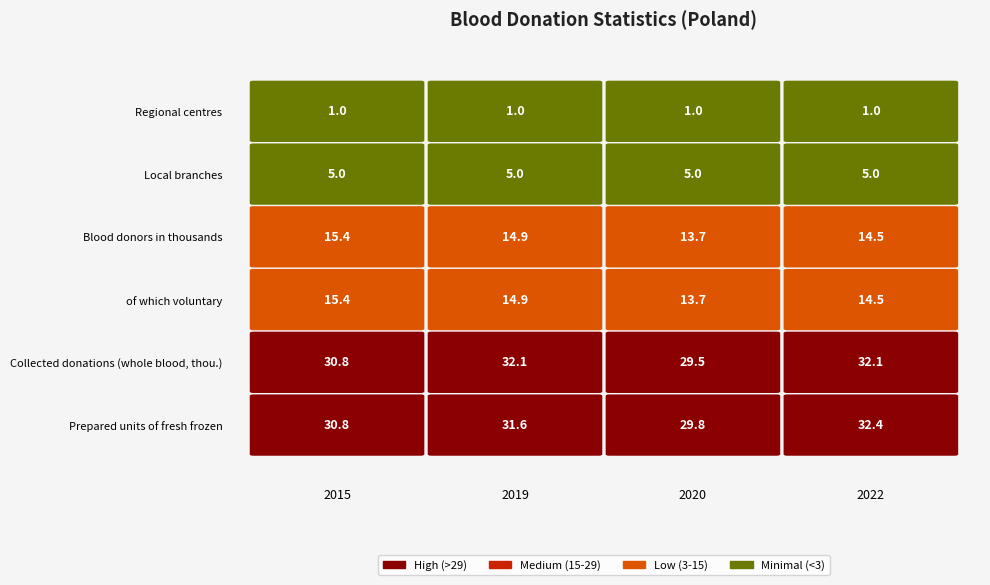

Reading left to right, transcribe all the data shown in this chart.

Regional centres: 1.0	1.0	1.0	1.0
Local branches: 5.0	5.0	5.0	5.0
Blood donors in thousands: 15.4	14.9	13.7	14.5
of which voluntary: 15.4	14.9	13.7	14.5
Collected donations (whole blood, thou.): 30.8	32.1	29.5	32.1
Prepared units of fresh frozen: 30.8	31.6	29.8	32.4